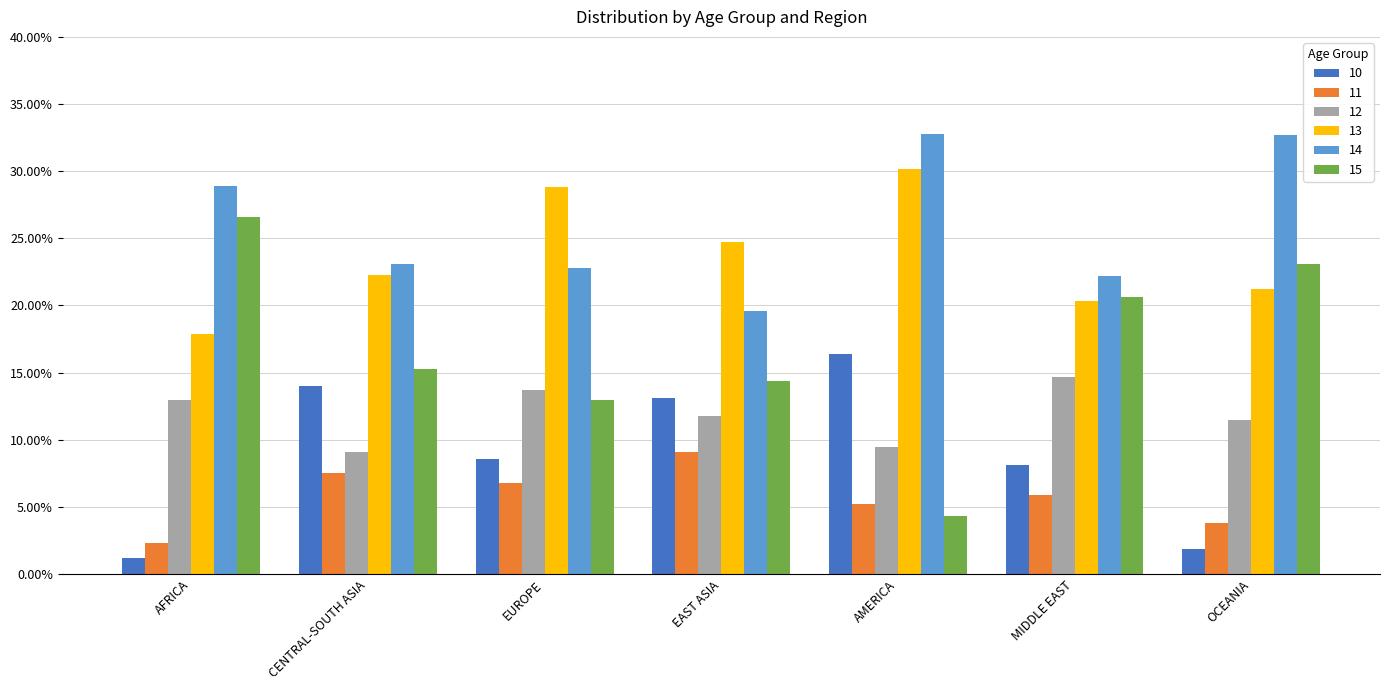

What are all the series names shown in the legend?

10, 11, 12, 13, 14, 15